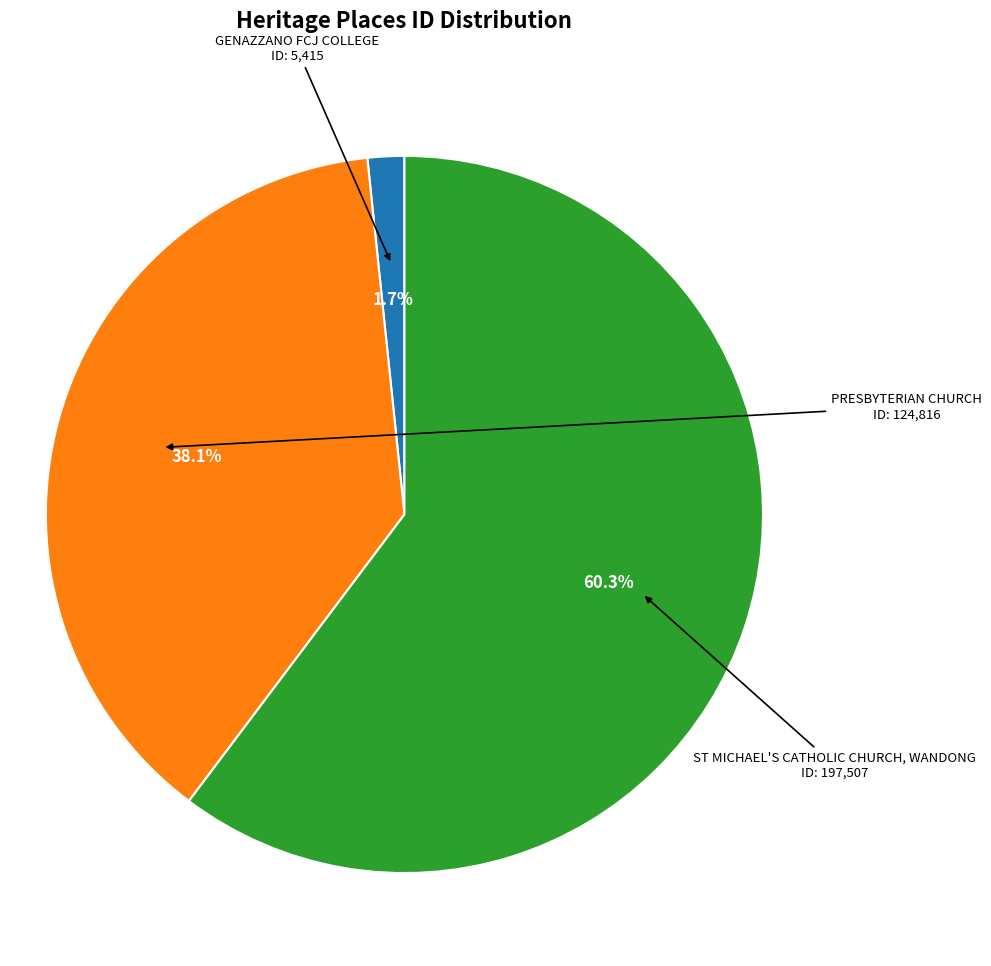

Is there a majority slice in this chart?

Yes